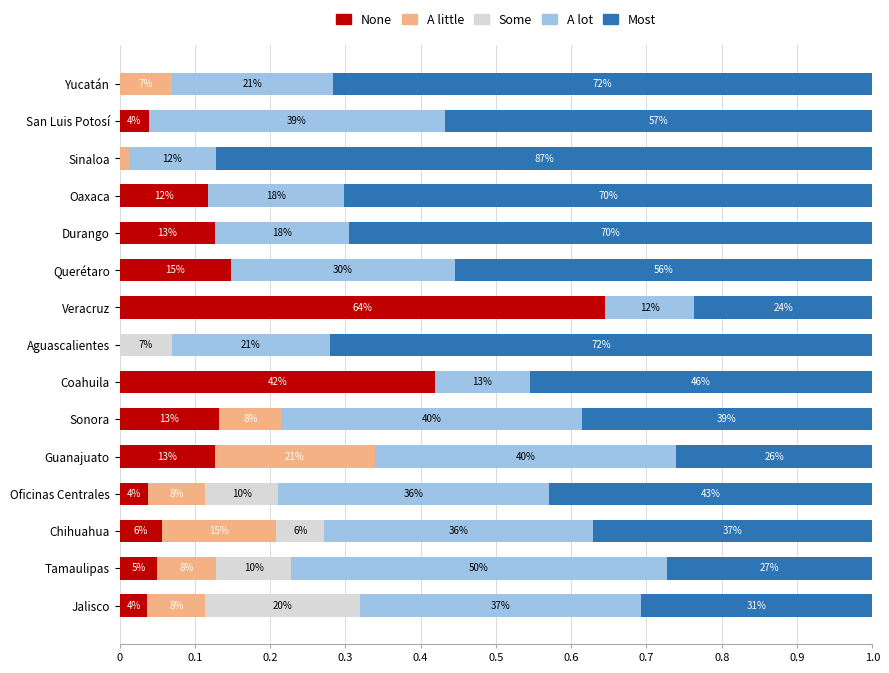

At how many categories does at least one series exceed 0?

15